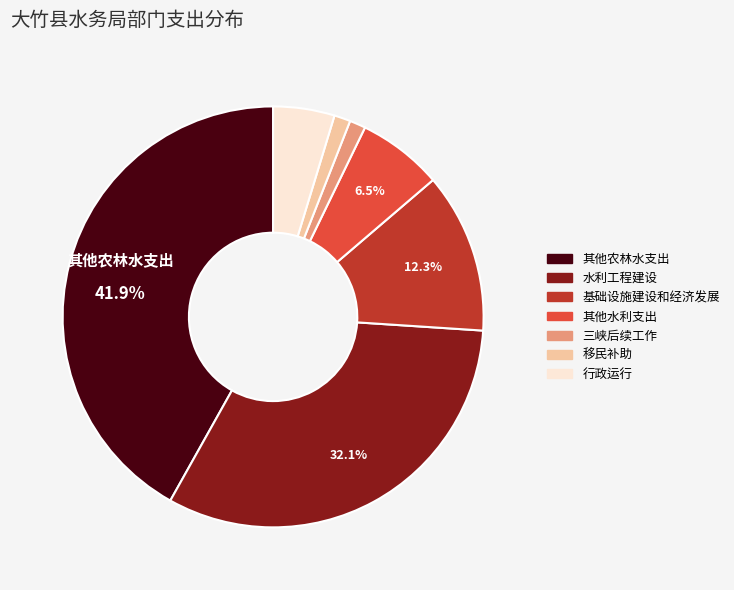

To the nearest percent, what is the combined percentage of 行政运行 and 基础设施建设和经济发展?

17%